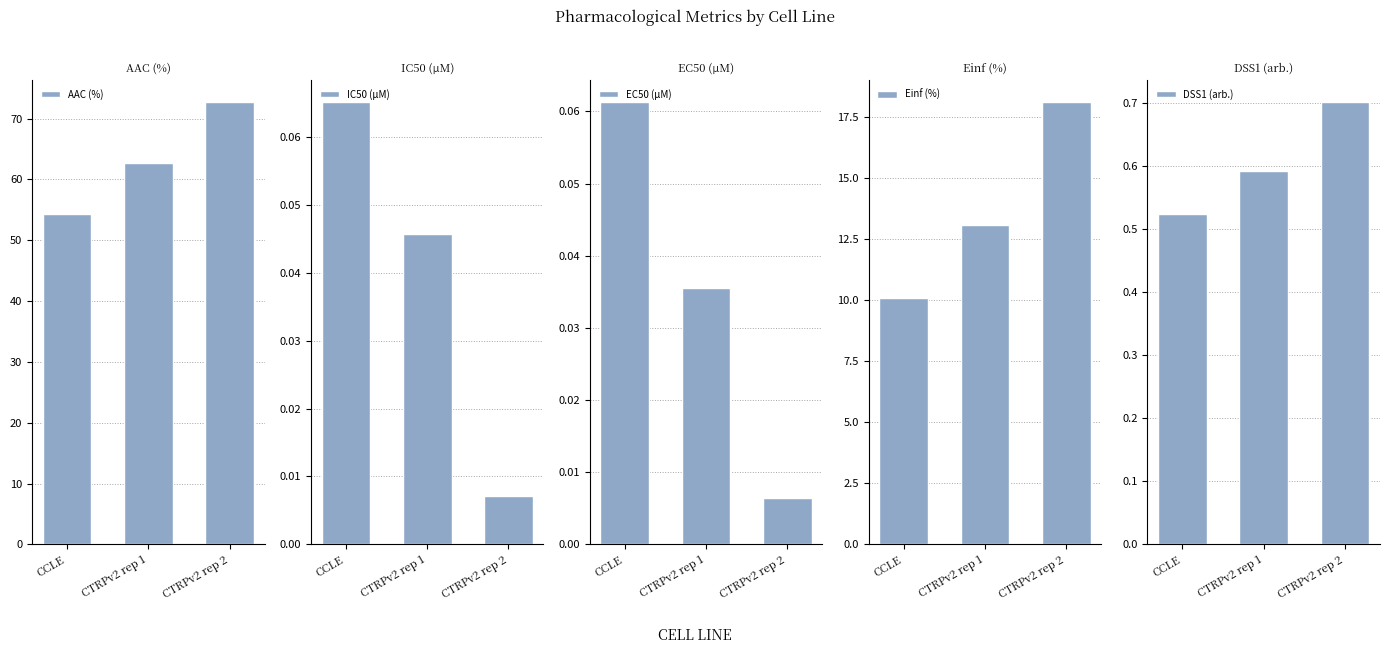

True or false: AAC (%) has a value of 62.7 at CTRPv2 rep 1.

True